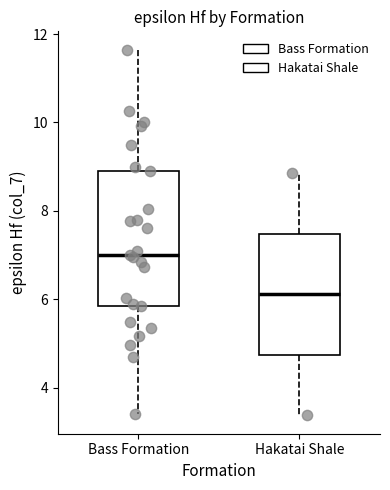

Reading left to right, read every box against the y-axis: the position of its median line, the range the box covers, and the ends of its whiskers. The values are not printed on the chart, so give them approximately, as read against the axis.

Bass Formation: median 7.0, box 5.8 to 9.0, whiskers 3.4 to 11.6
Hakatai Shale: median 6.2, box 4.8 to 7.4, whiskers 3.4 to 8.8